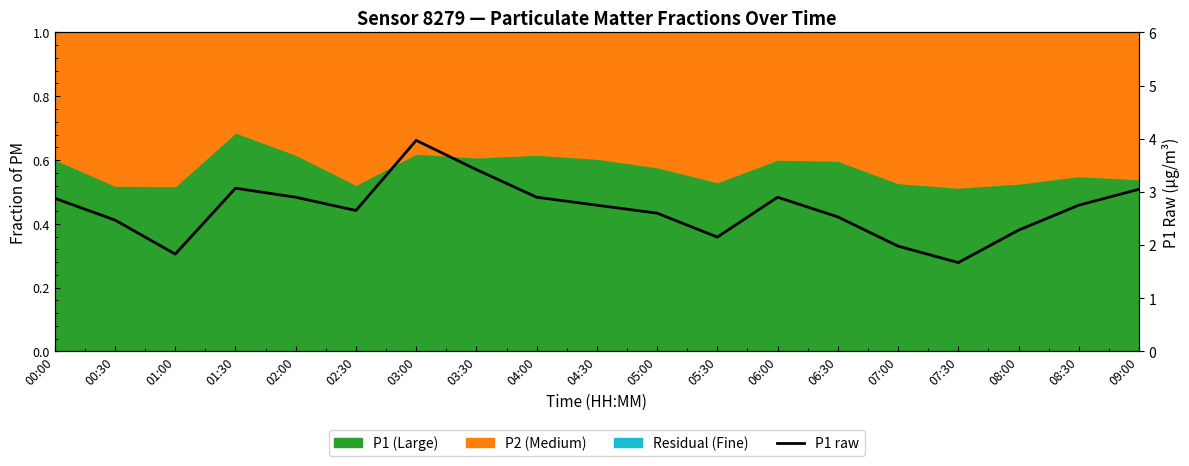

What is the difference between the maximum and minimum values?

2.3